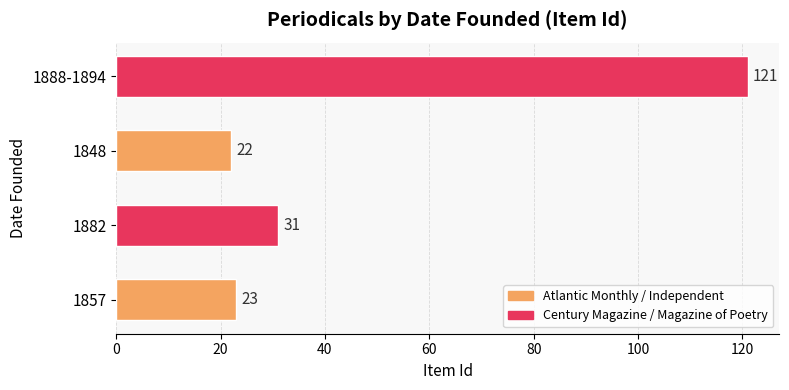

List the labels in order of value, largest first.

1888-1894, 1882, 1857, 1848